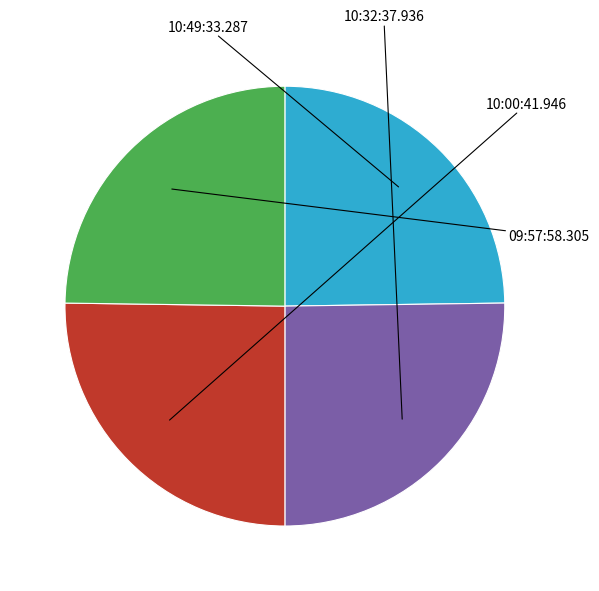

Is there a majority slice in this chart?

No